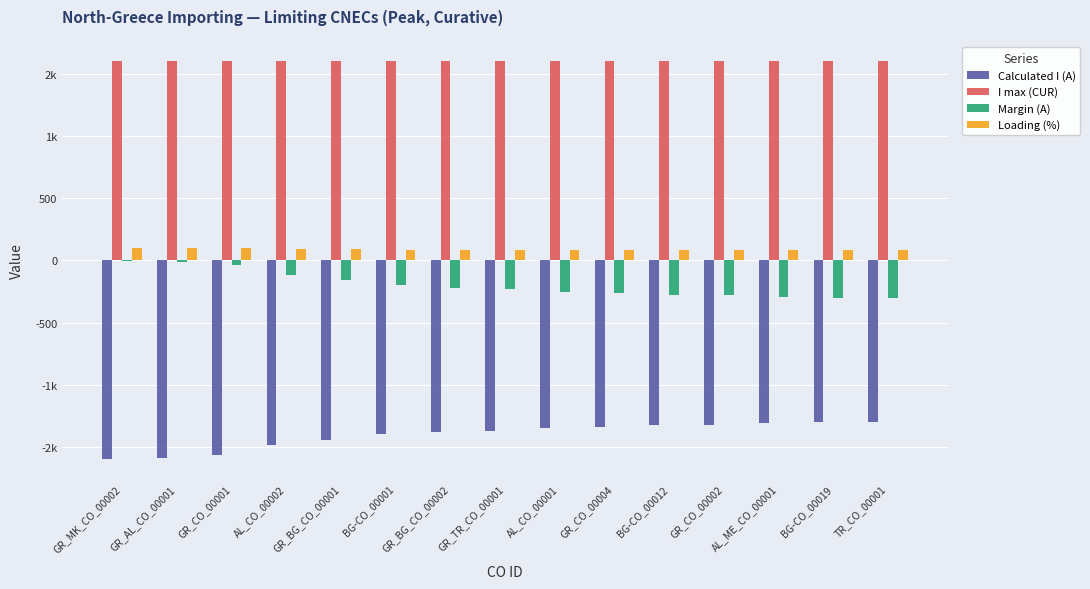

Does the chart contain stacked bars?

No